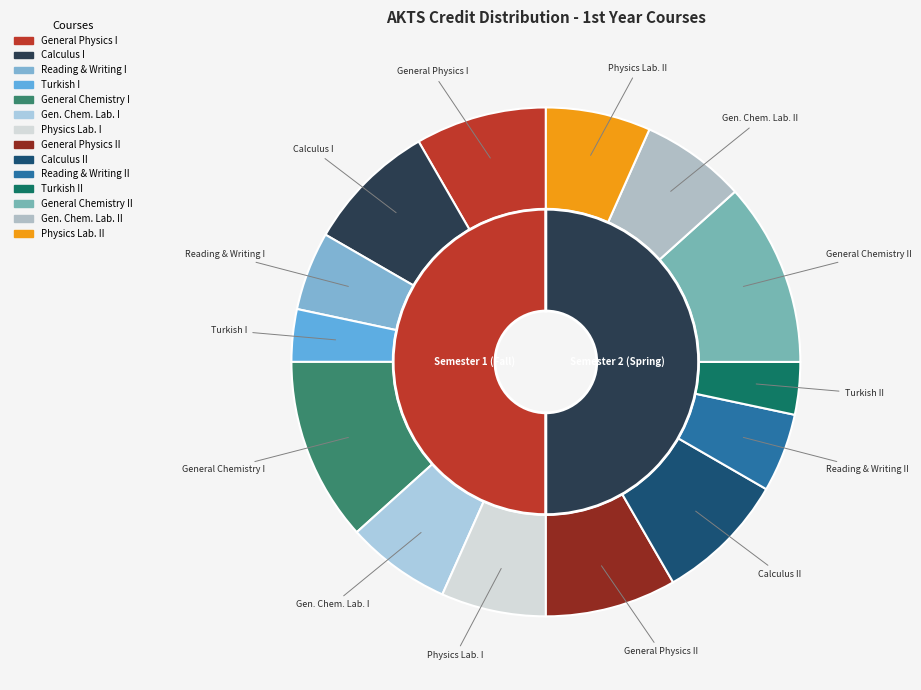

How much of the chart is everything except Calculus II?

91.7%